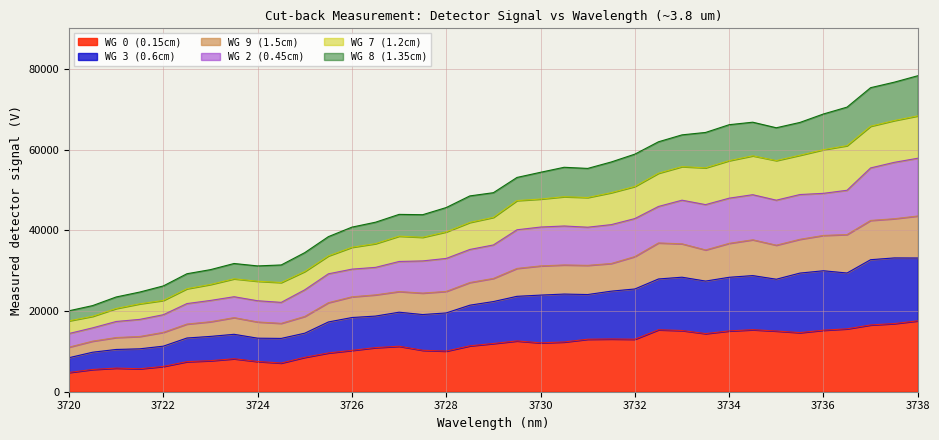

What is the maximum value for WG 0 (0.15cm)?

17580.0